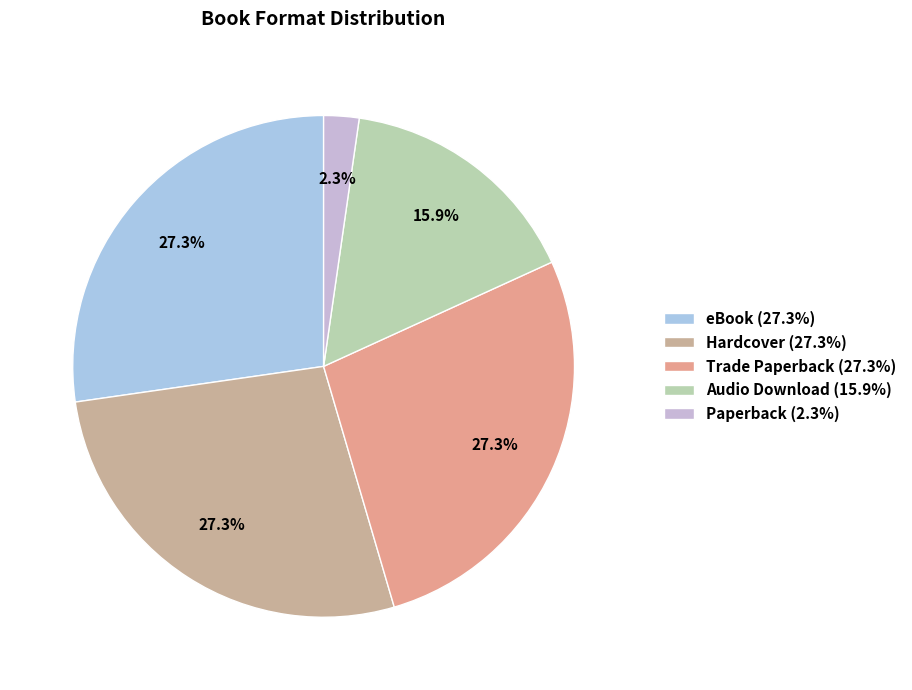

To the nearest percent, what percentage of the pie is Hardcover?

27%